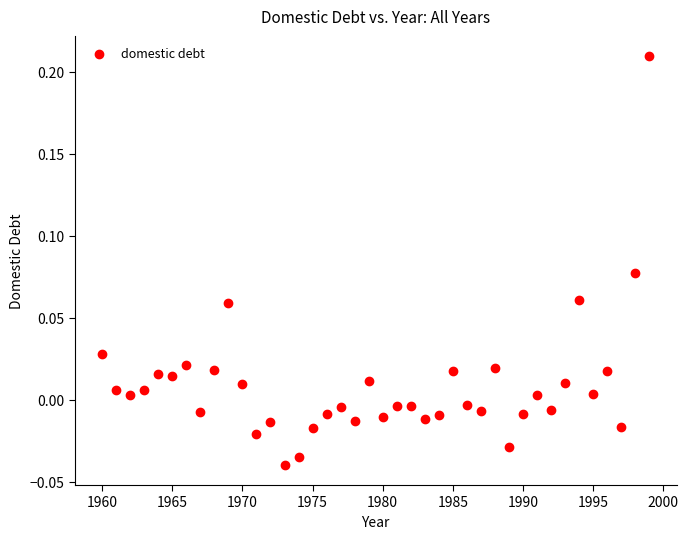

What is the range of X values (max minus min)?

39.0